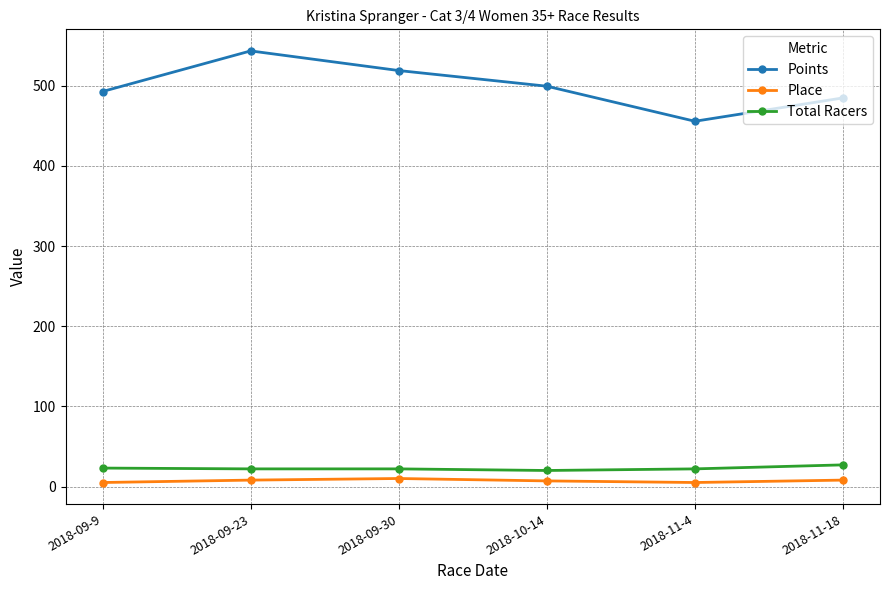

True or false: Total Racers and Points intersect in this chart.

False